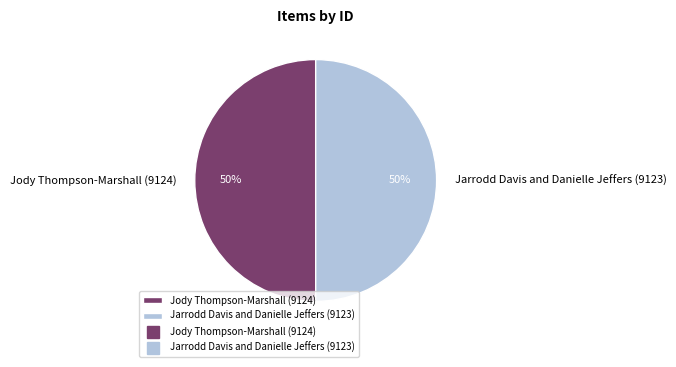

True or false: Jarrodd Davis and Danielle Jeffers (9123) accounts for 39% of the total.

False